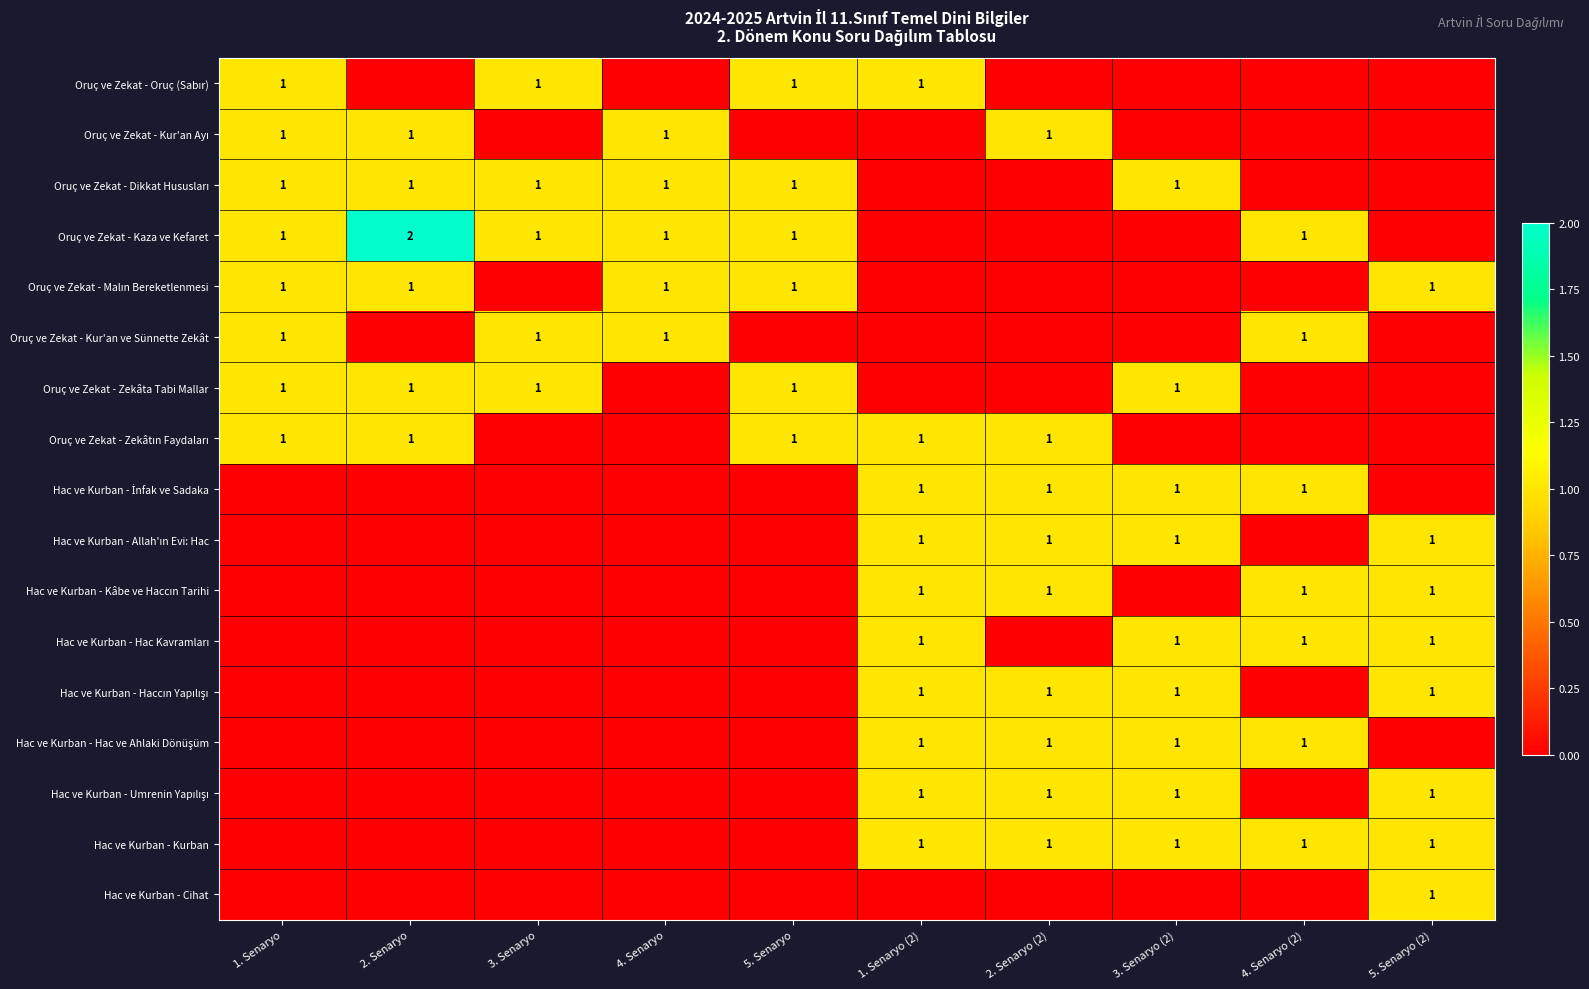

The value of Oruç ve Zekat - Kur'an ve Sünnette Zekât at 4. Senaryo is 1. True or false?

True